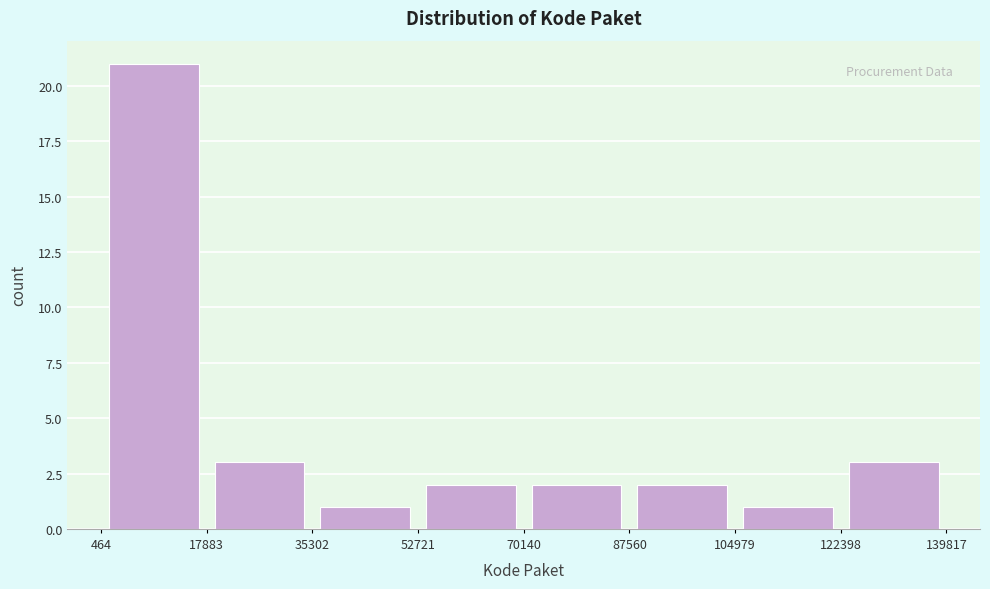

Over which range of the x-axis is the bar tallest?

464 to 17883